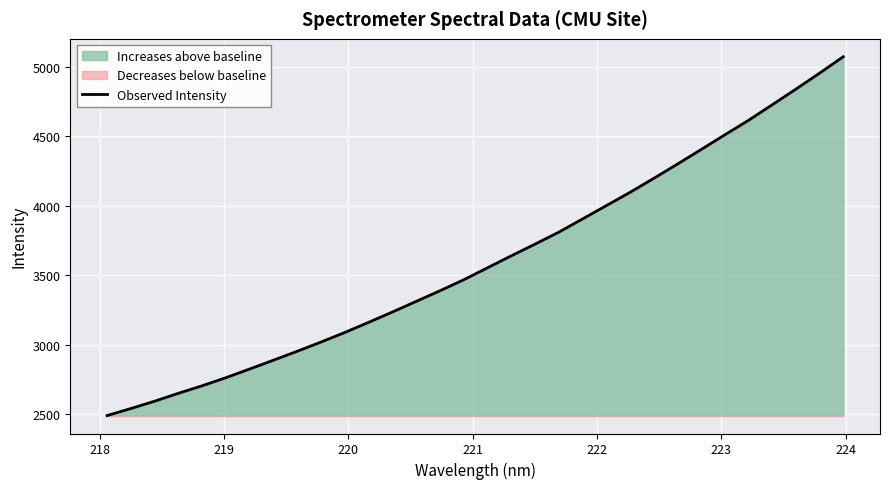

What is the highest value of the Observed Intensity series?

5073.0